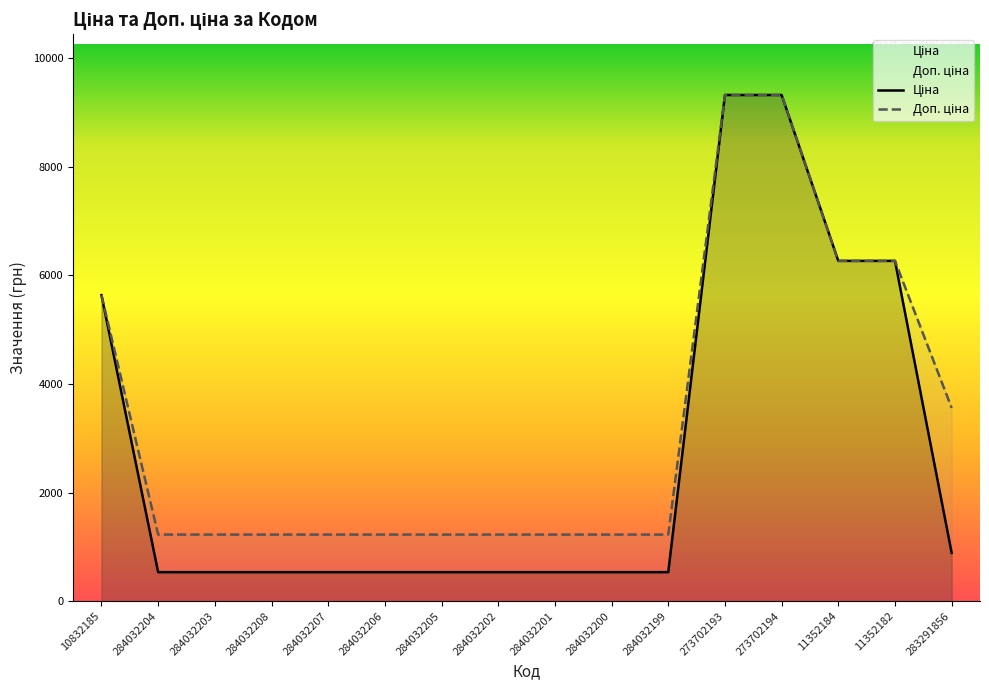

Is the value of Доп. ціна at 284032204 greater than the value of Ціна at 11352184?

No